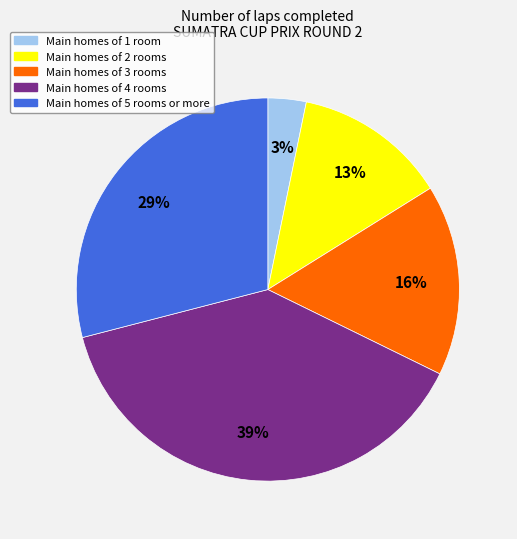

Is there any slice that represents more than half of the pie?

No